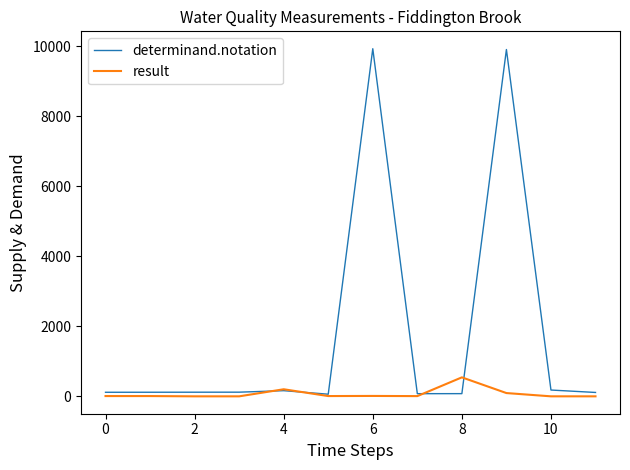

Which series has the widest spread of values?

determinand.notation